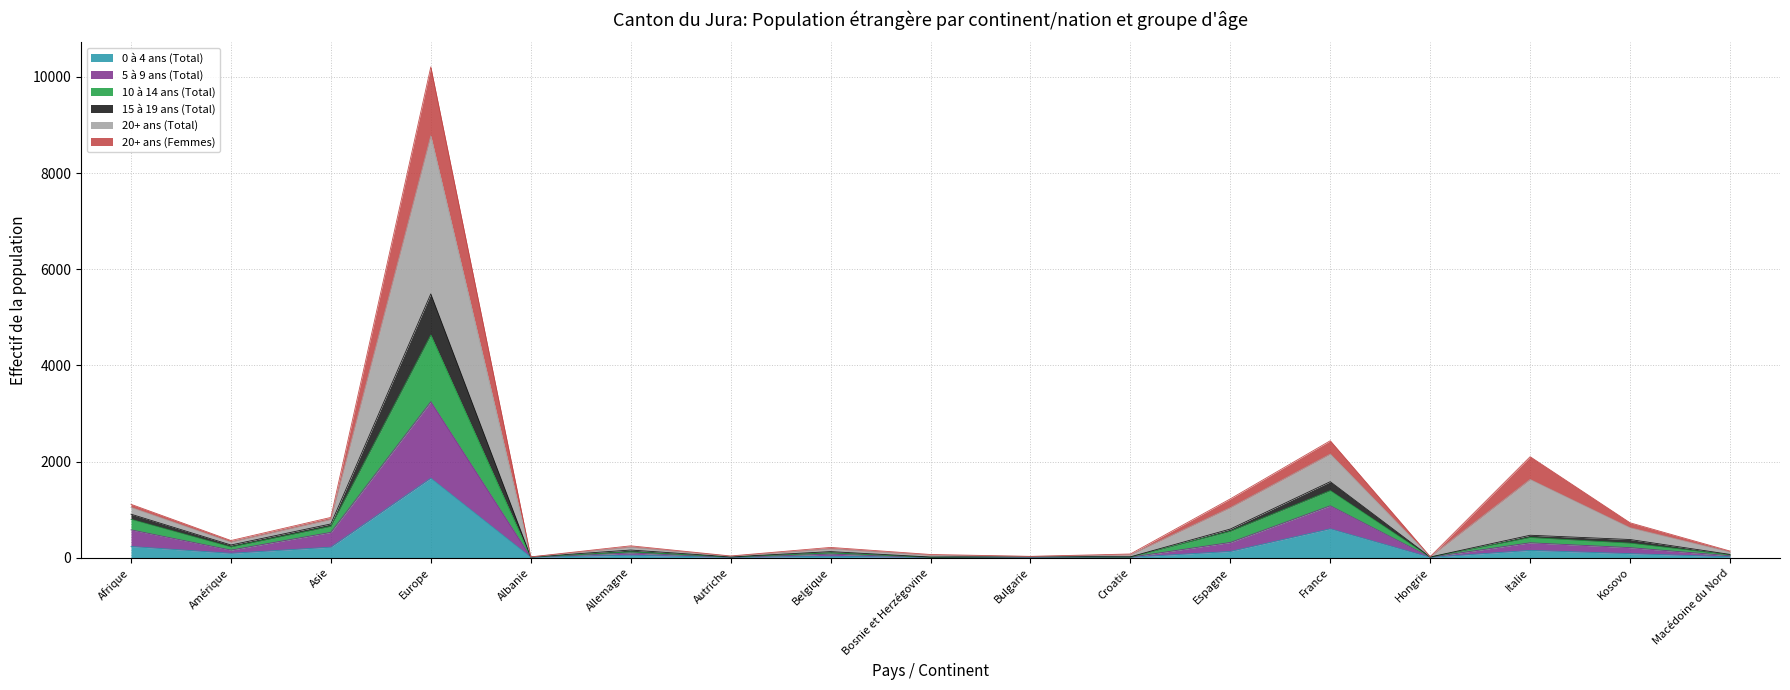

At how many categories does at least one series exceed 7943?

1